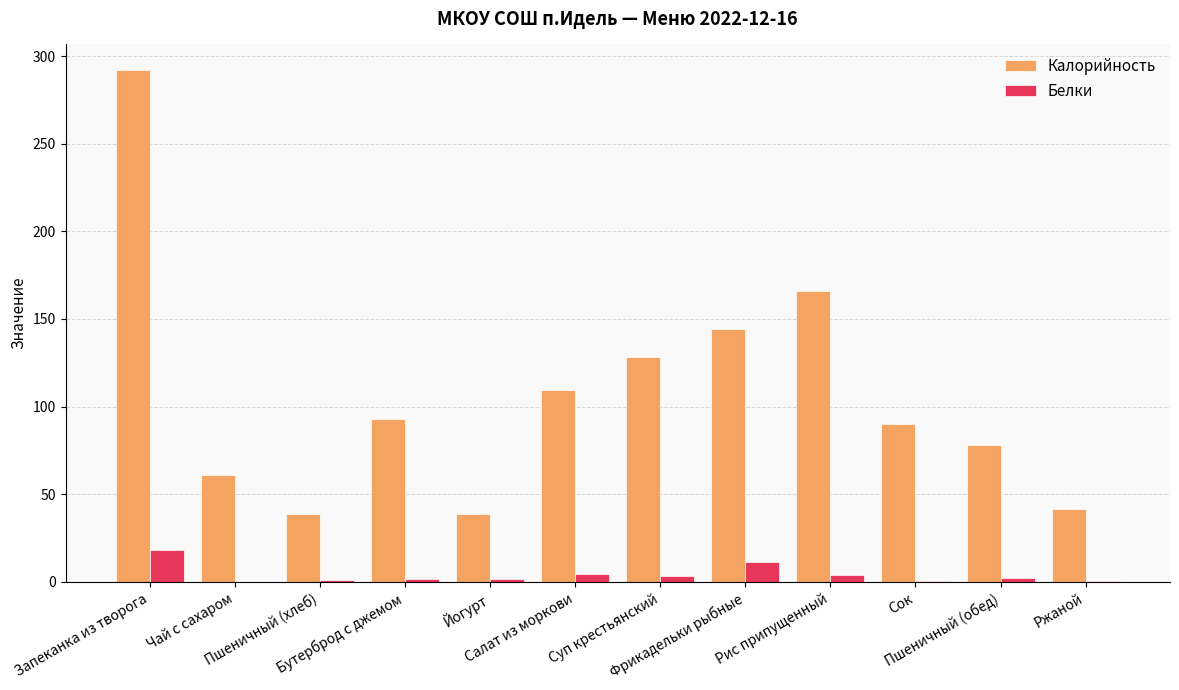

What are all the series names shown in the legend?

Калорийность, Белки